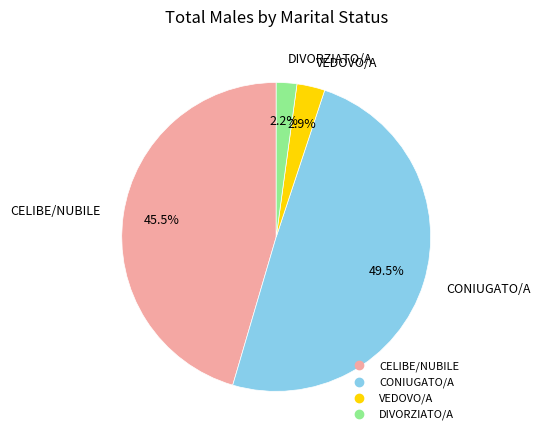

To the nearest percent, what is the average slice percentage?

25%